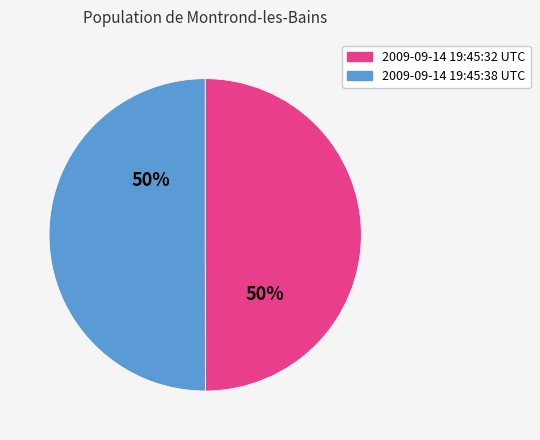

True or false: 2009-09-14 19:45:38 UTC accounts for 40% of the total.

False